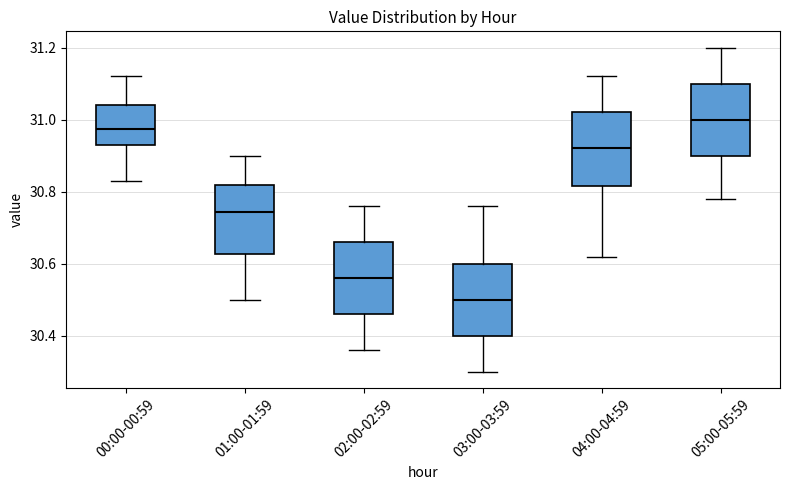

Reading left to right, transcribe this box plot: for each box, give where its median line is, the range the box spans, and where its two whiskers end, as read against the y-axis. The values are not printed on the chart, so give them approximately, as read against the axis.

00:00-00:59: median 30.98, box 30.94 to 31.04, whiskers 30.84 to 31.12
01:00-01:59: median 30.74, box 30.62 to 30.82, whiskers 30.50 to 30.90
02:00-02:59: median 30.56, box 30.46 to 30.66, whiskers 30.36 to 30.76
03:00-03:59: median 30.50, box 30.40 to 30.60, whiskers 30.30 to 30.76
04:00-04:59: median 30.92, box 30.82 to 31.02, whiskers 30.62 to 31.12
05:00-05:59: median 31.00, box 30.90 to 31.10, whiskers 30.78 to 31.20